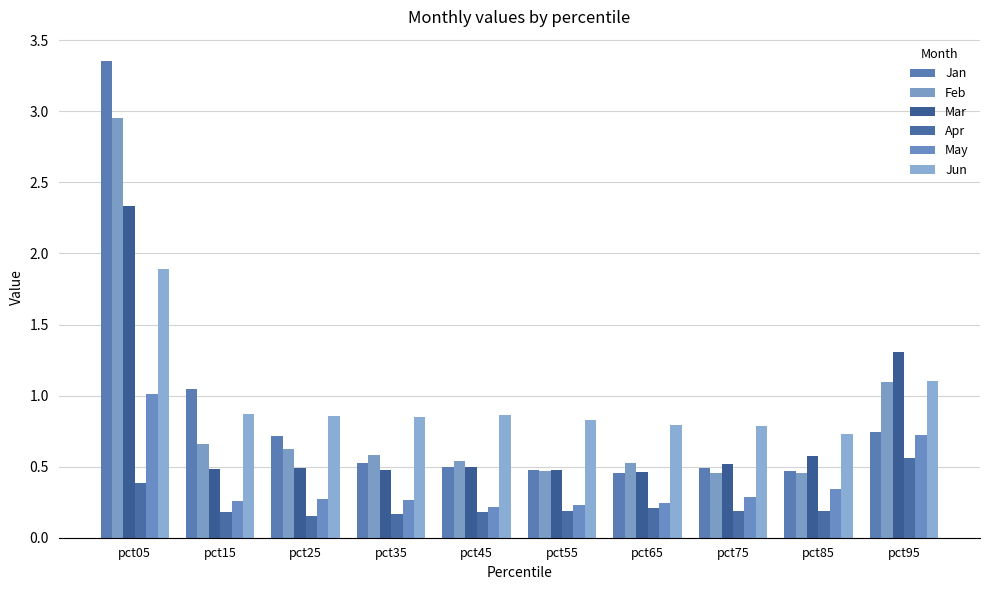

What is the highest value of the Apr series?

0.6